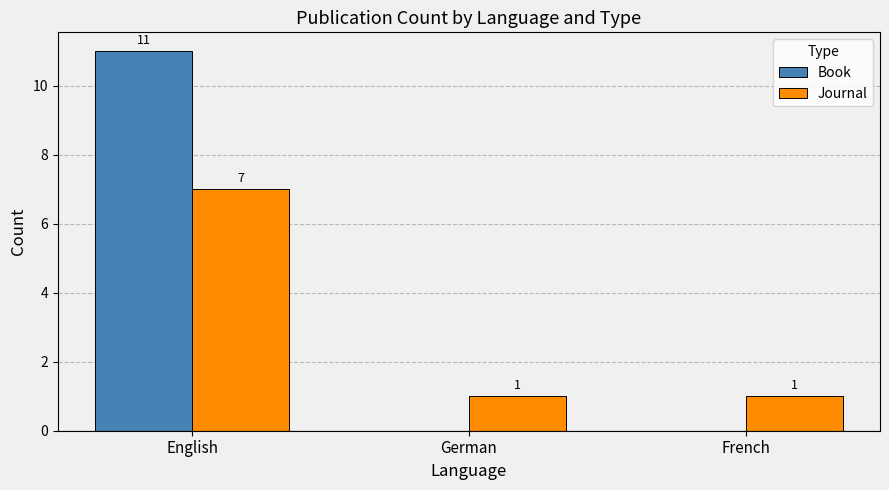

Between English and German, which series saw the biggest shift?

Book